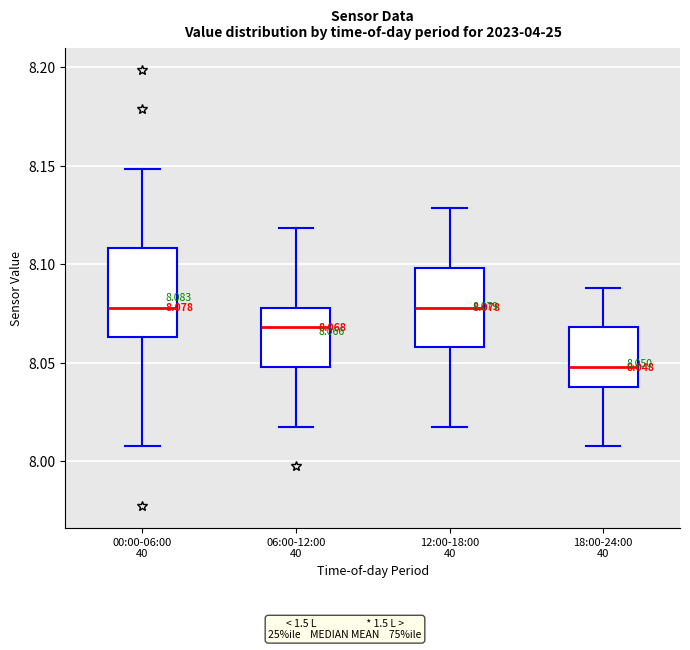

Which box's median line is the lowest?

18:00-24:00 40